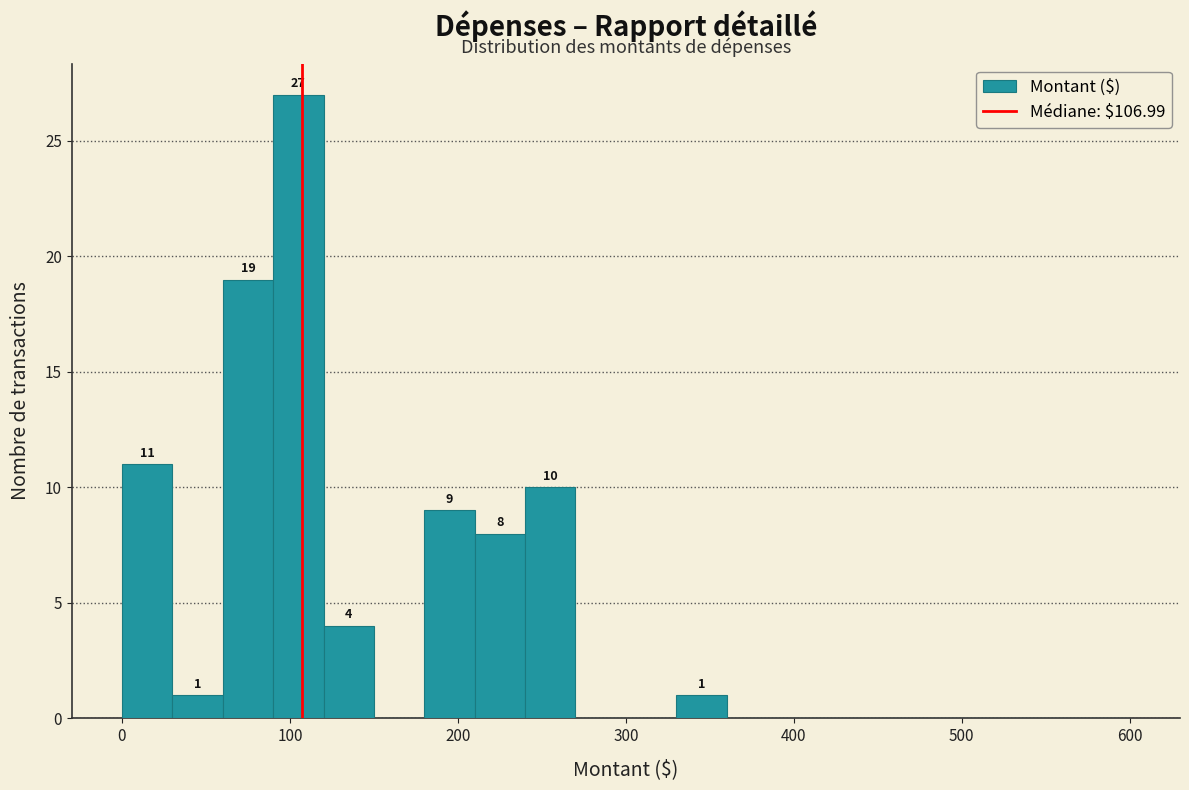

Read against the x-axis, roughly where is the centre of the tallest bar?

110